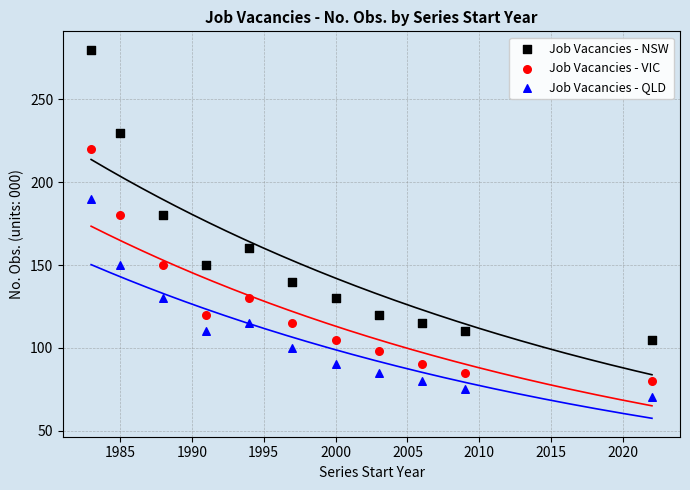

Which series has the widest spread of Y values?

Job Vacancies - NSW